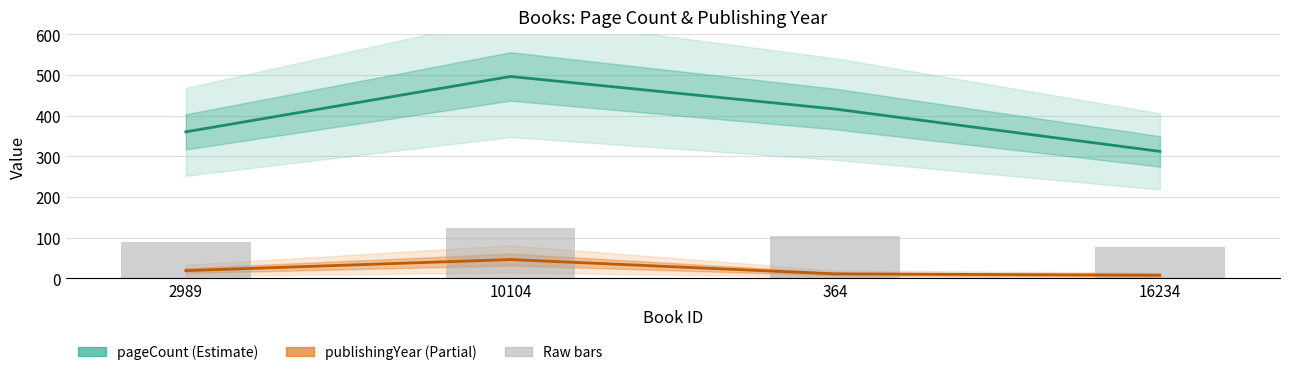

Which has a higher value, 2989 or 364?

364